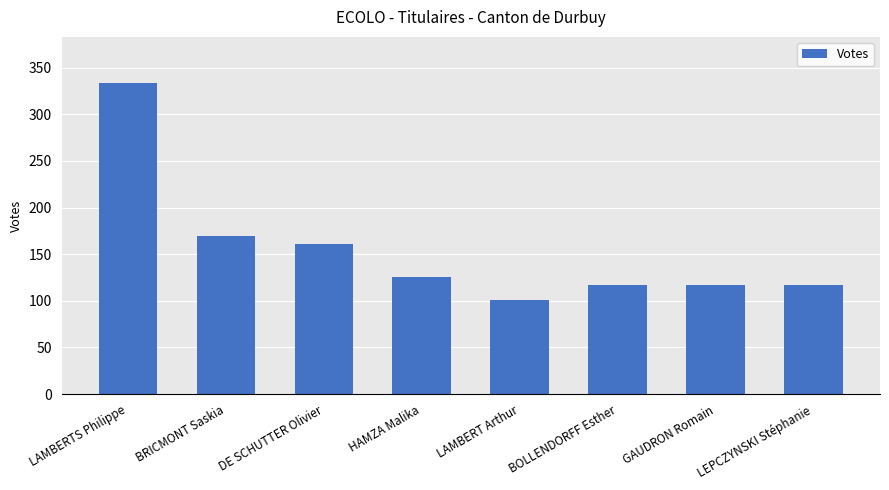

True or false: the data shows 230 at DE SCHUTTER Olivier.

False